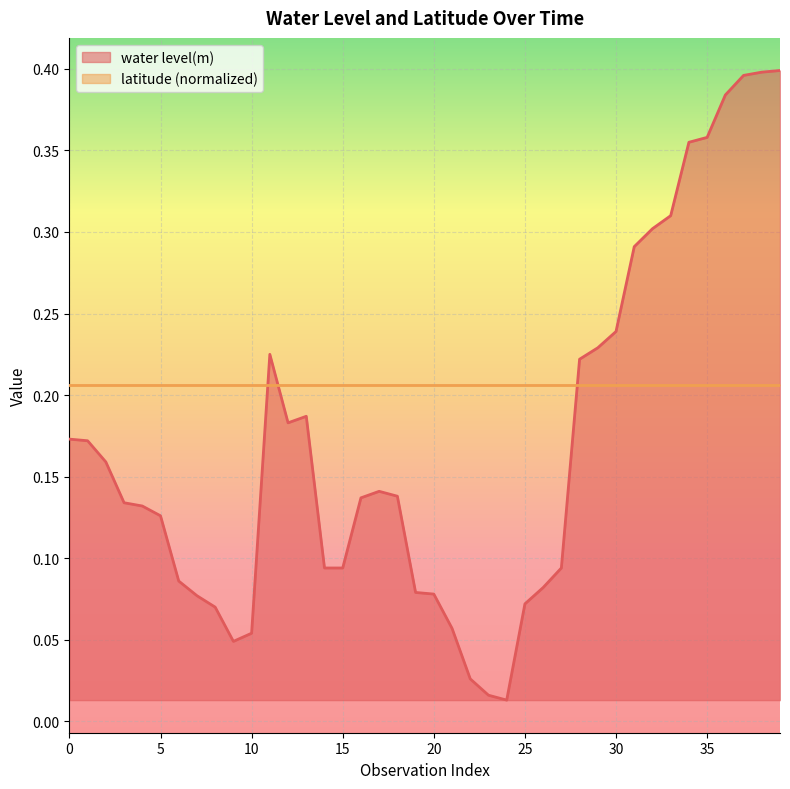

Is it true that the value at 15 is 0.1?

False